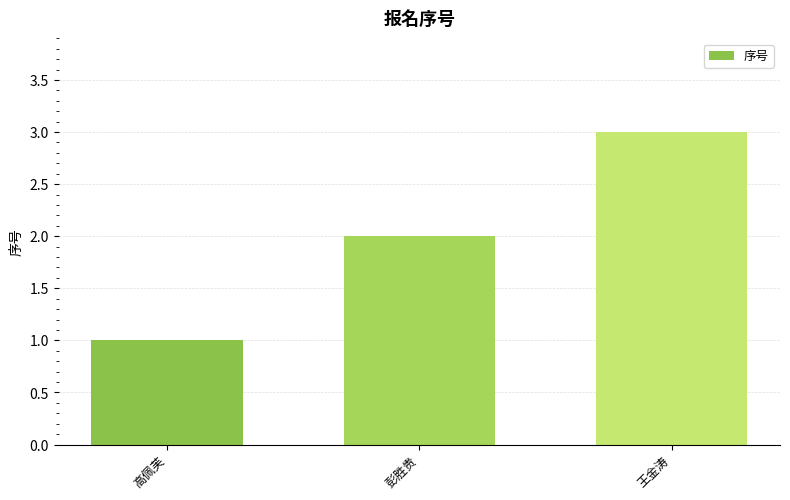

Reading right to left, what are all the values shown in this chart?

王金涛=3	彭胜贵=2	高佩芙=1